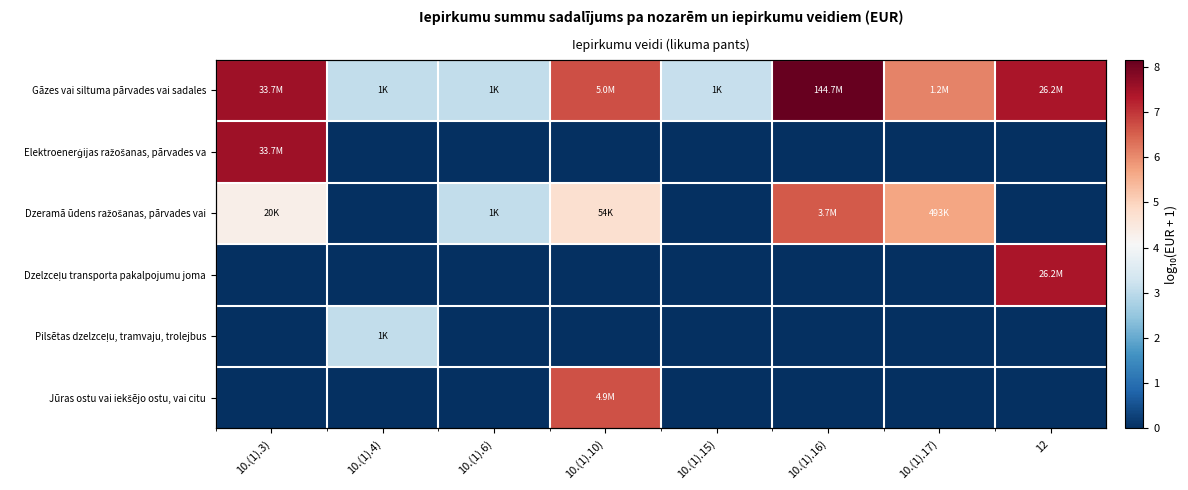

What is the average value of the Dzelzceļu transporta pakalpojumu joma series?

0.9